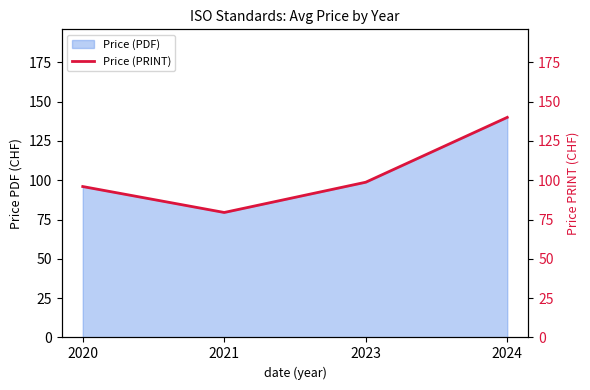

Does the chart display data point markers on the line(s)?

No